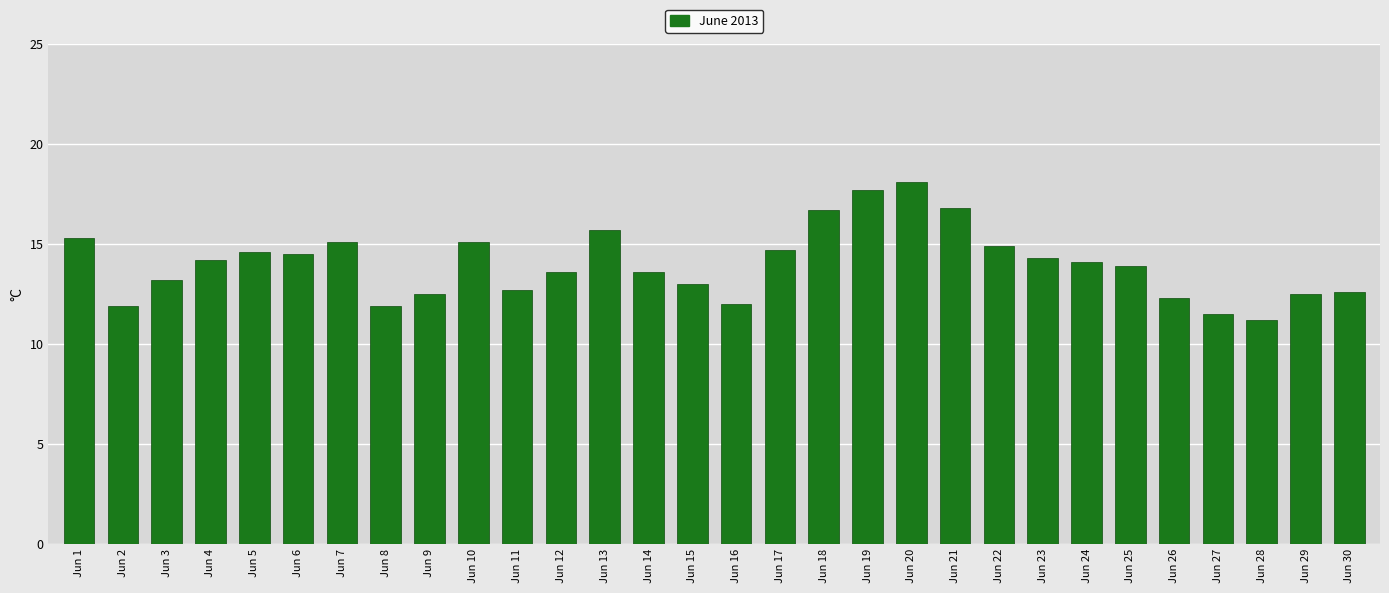

What is the ratio of the value at Jun 20 to the value at Jun 1?

1.2